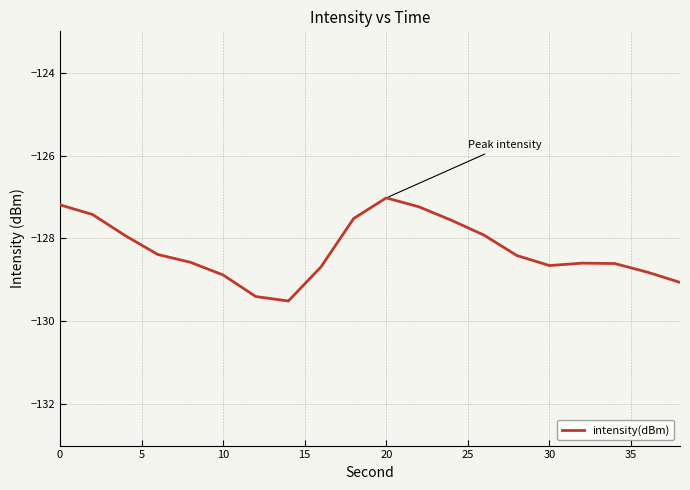

What is the greatest value displayed?

-127.0